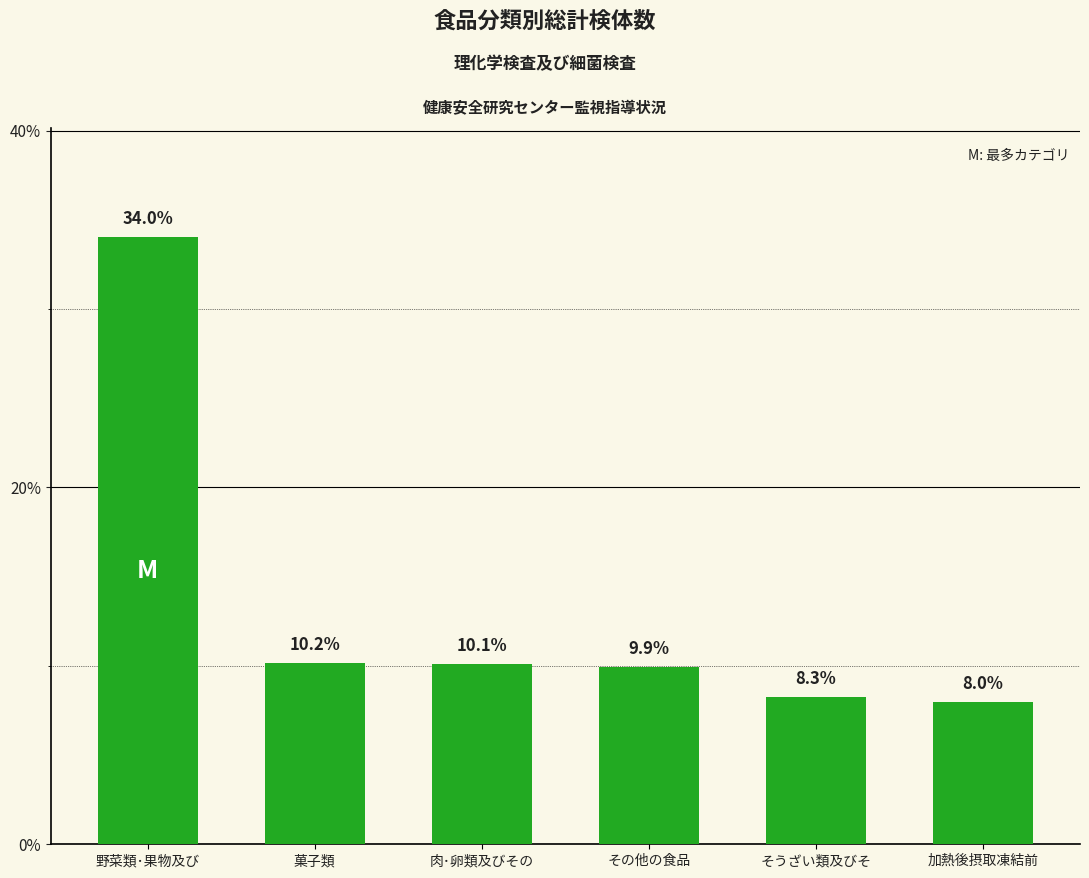

At which category does the chart reach its minimum across all series?

加熱後摂取凍結前